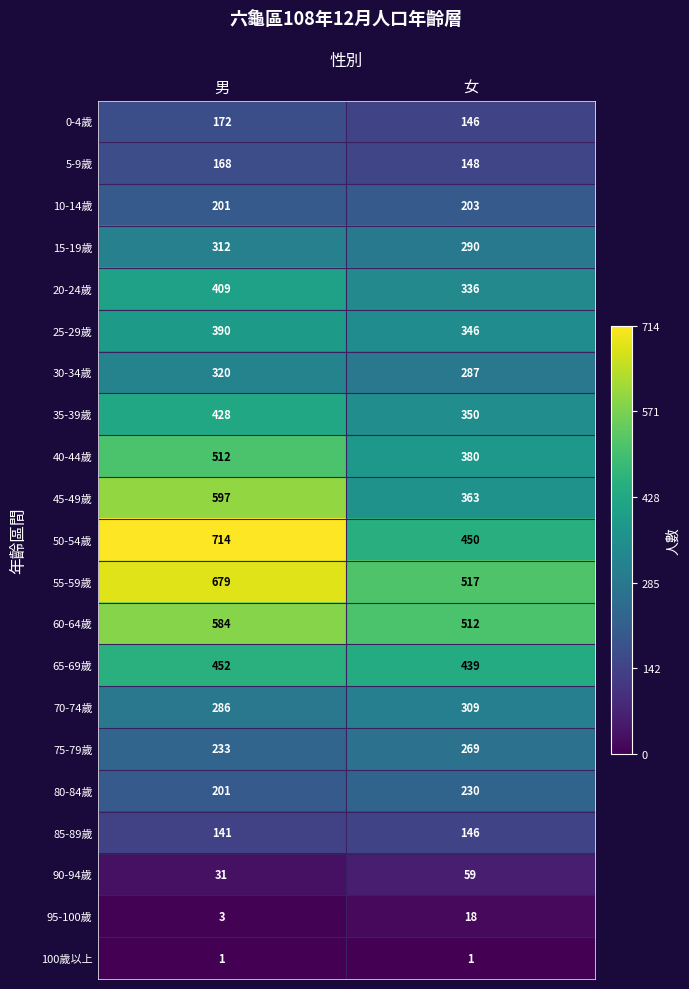

At which category is the sum across all series the highest?

男